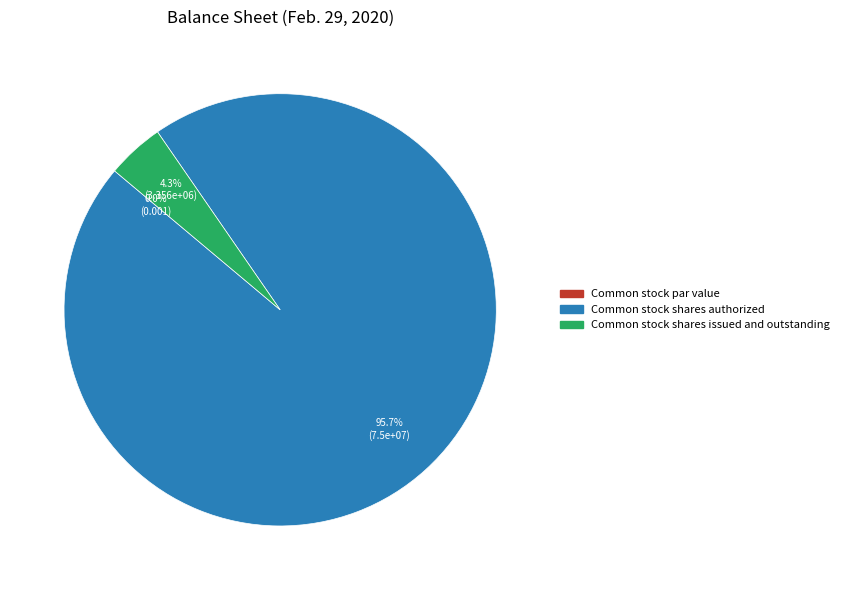

Does Common stock shares issued and outstanding account for over 50% of the chart?

No